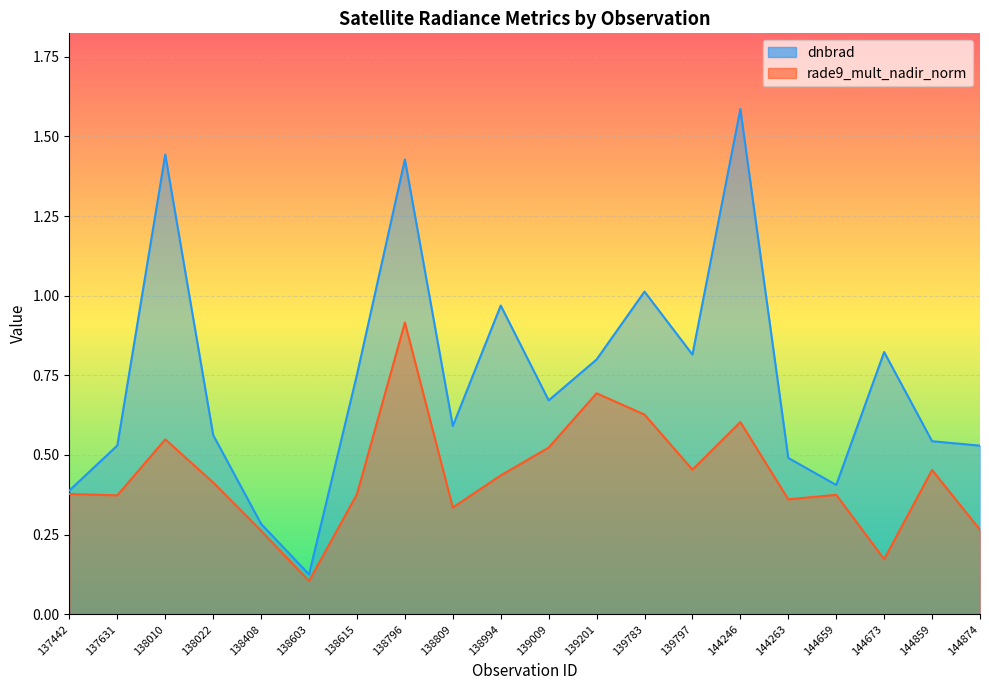

Is it true that dnbrad equals 0.3 at 138994?

False